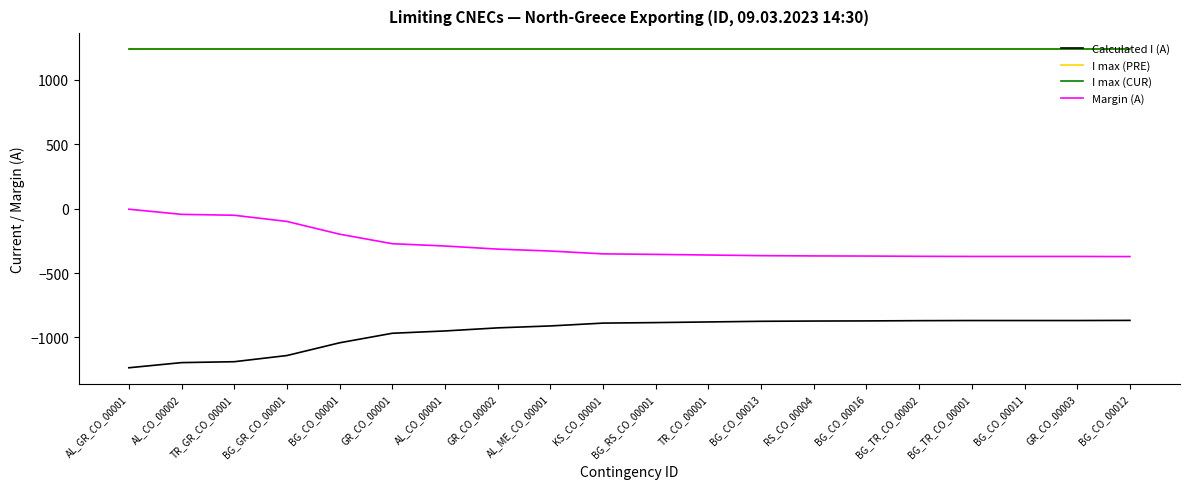

Does the chart display data point markers on the line(s)?

No